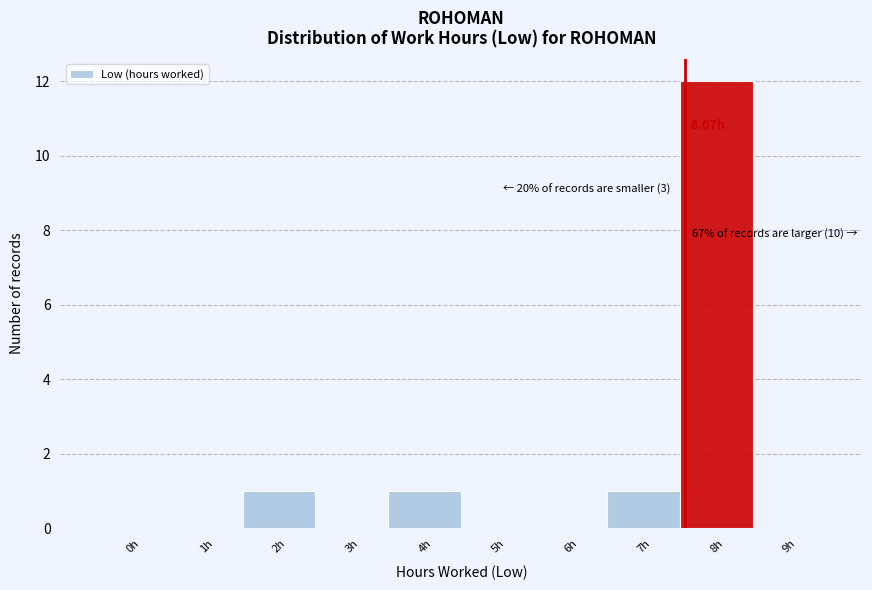

What is the sum of all values?

15